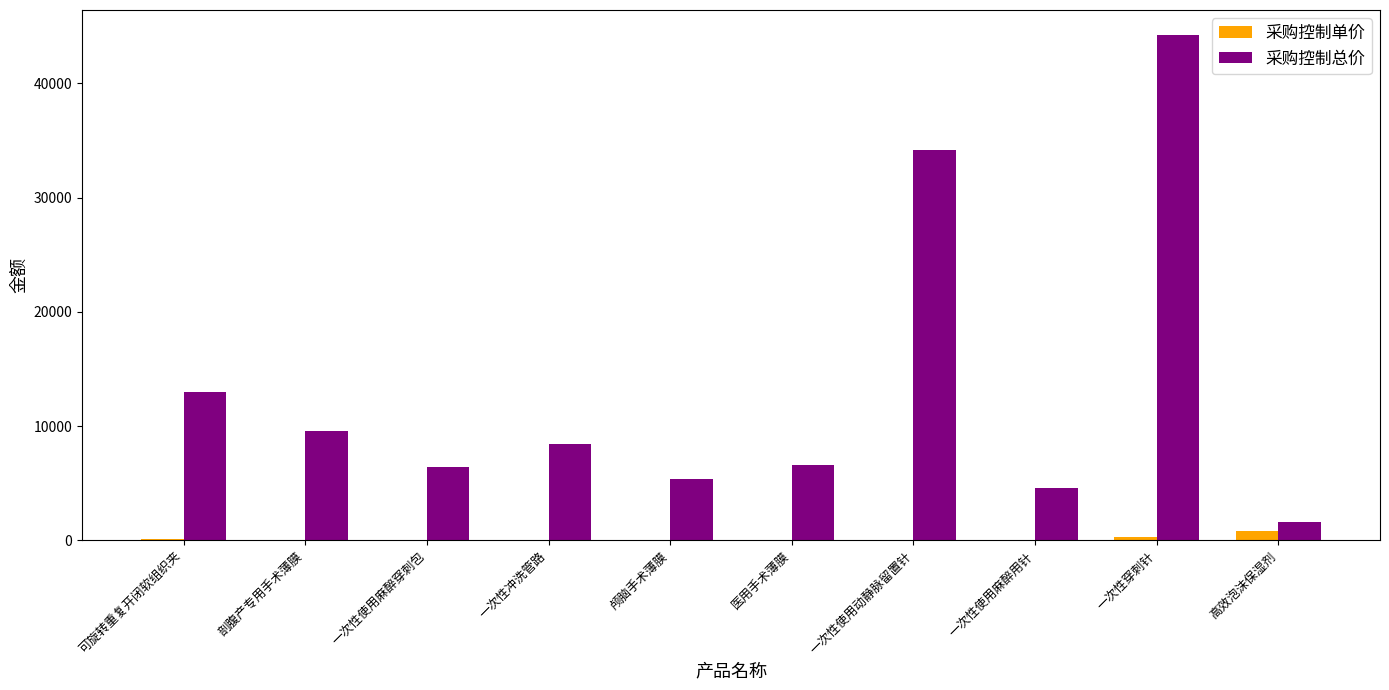

At which label is 采购控制总价 closest to 22880?

可旋转重复开闭软组织夹